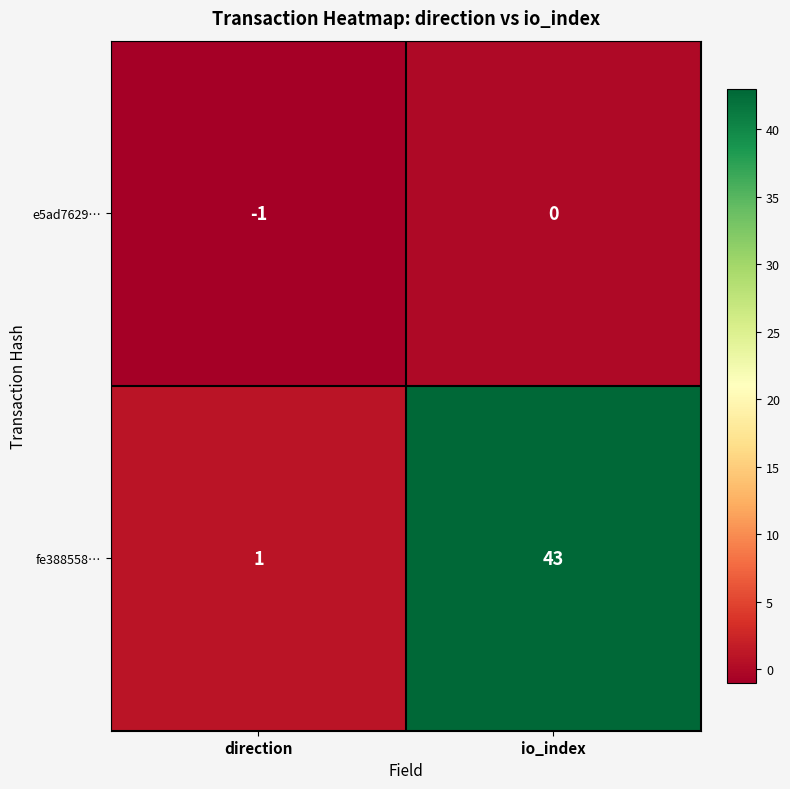

Reading left to right, transcribe all the data shown in this chart.

e5ad7629…: direction=-1	io_index=0
fe388558…: direction=1	io_index=43